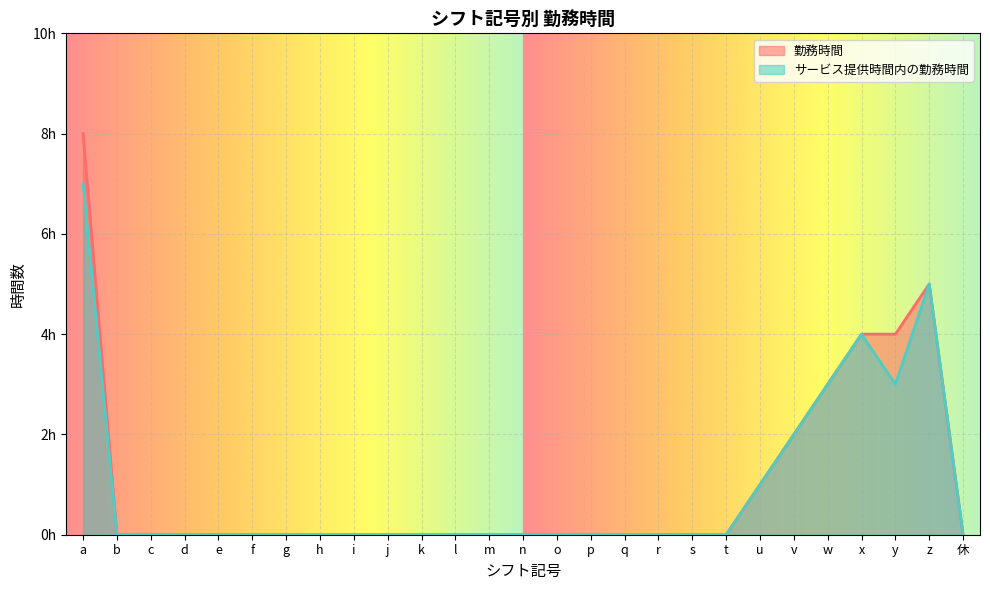

What is the label of the 15th point from the left?

o